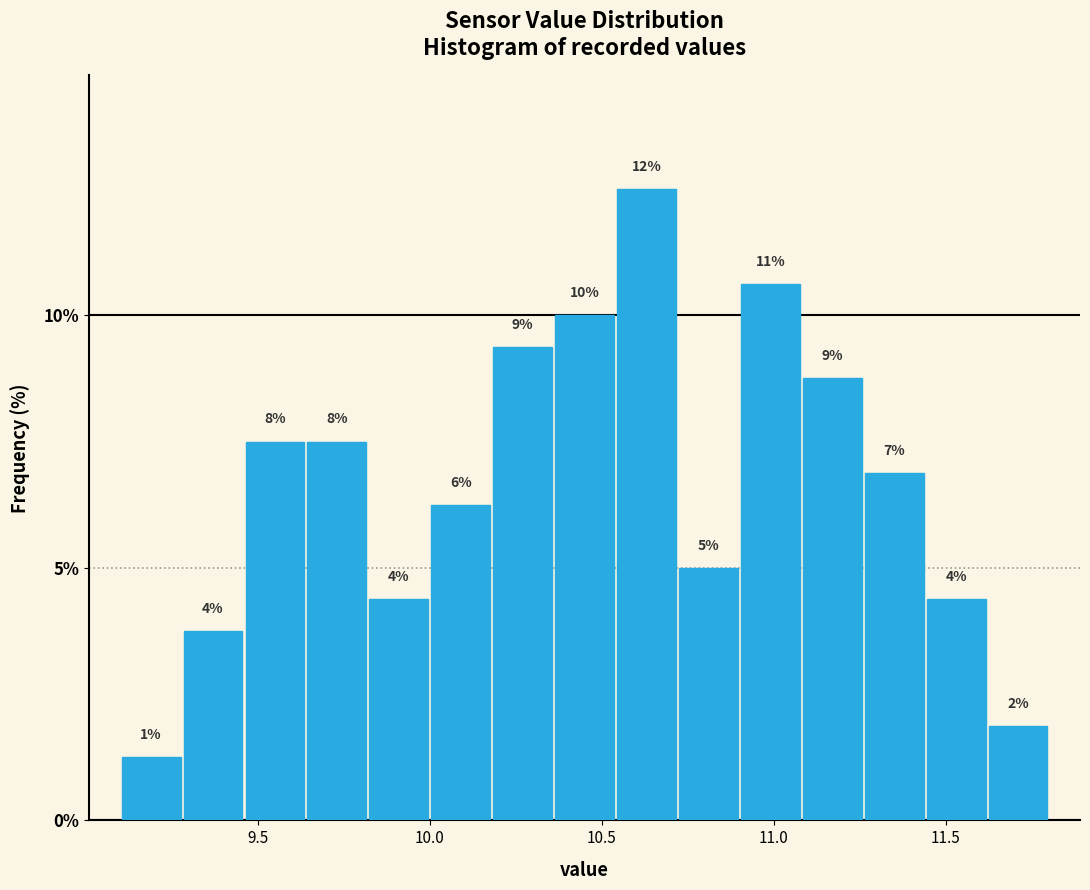

Read against the x-axis, roughly where is the centre of the tallest bar?

10.65